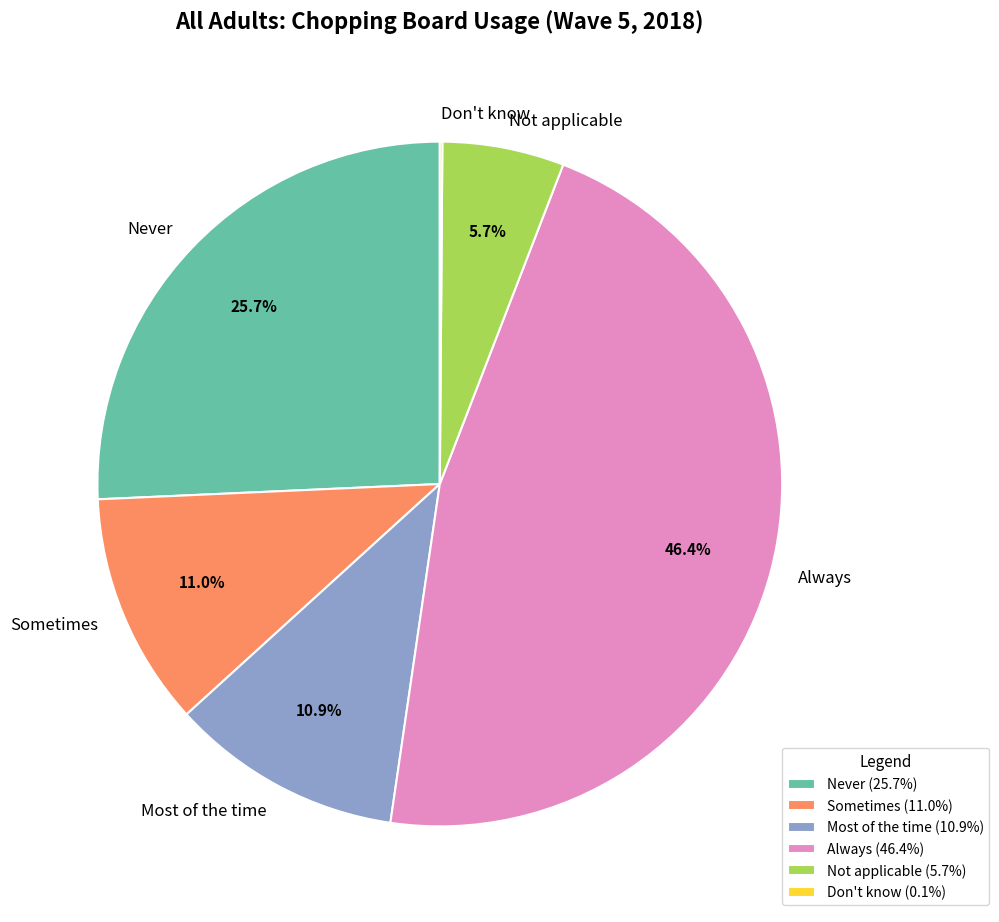

Is there a majority slice in this chart?

No